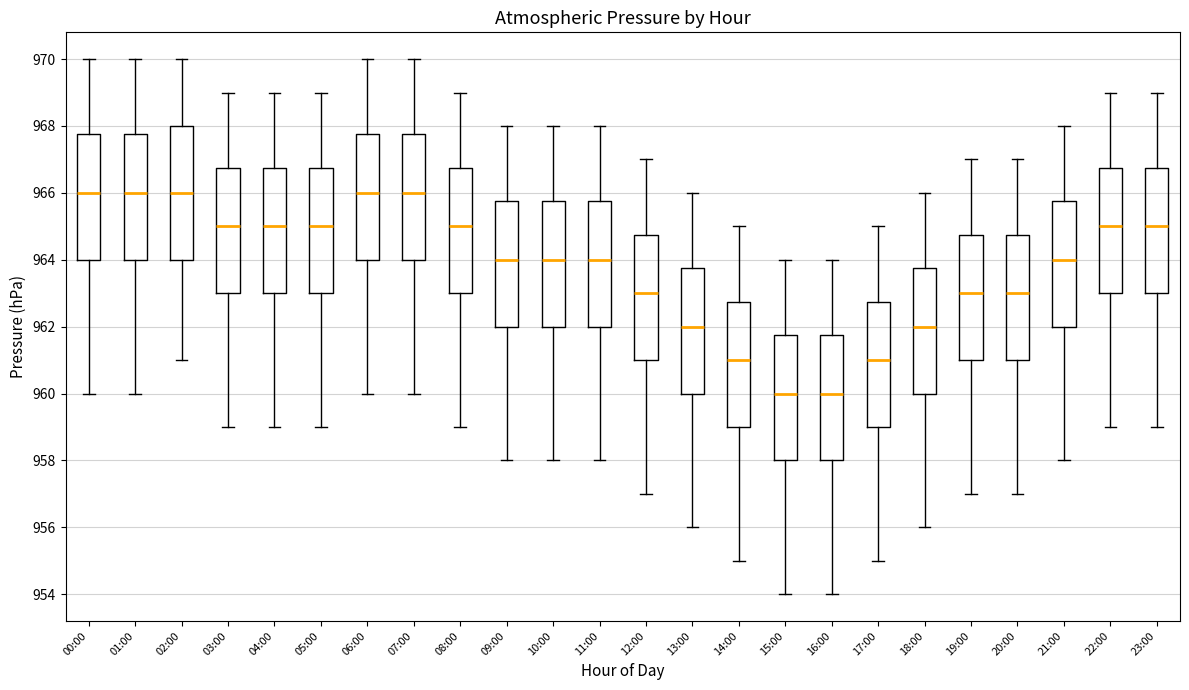

Comparing the boxes themselves (not the whiskers), which one is the tallest?

02:00